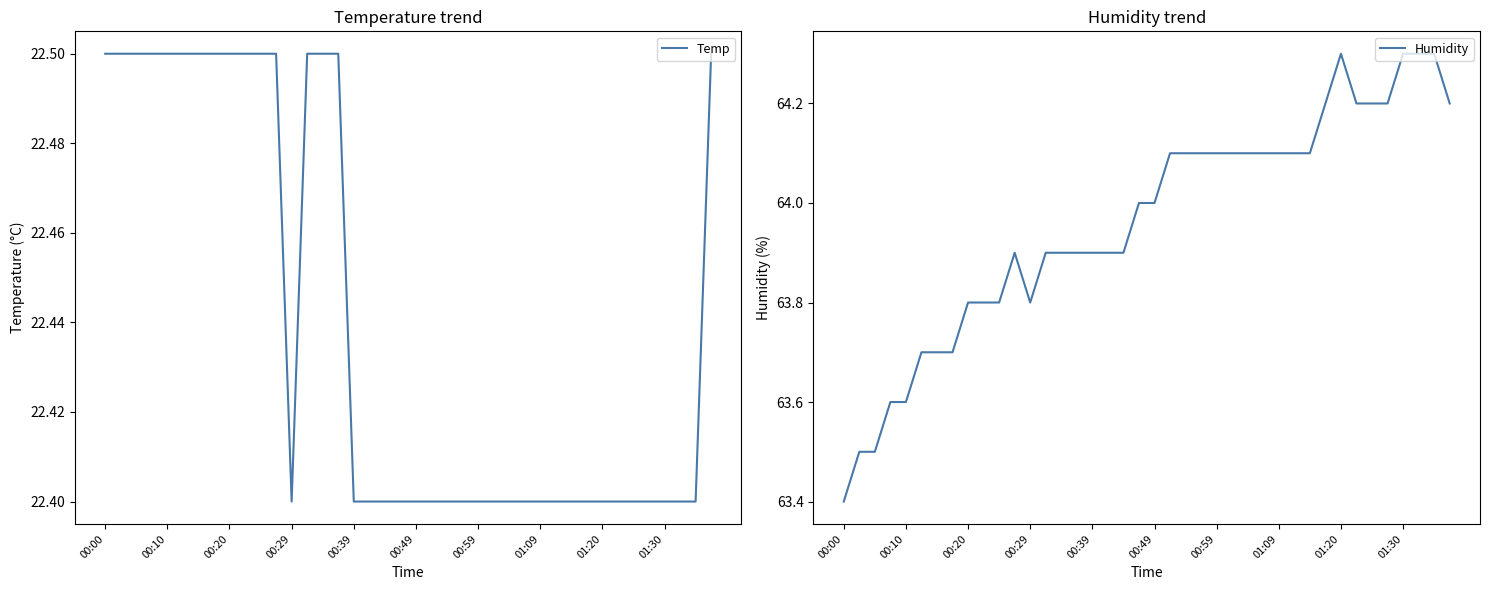

True or false: Temp and Humidity intersect in this chart.

False